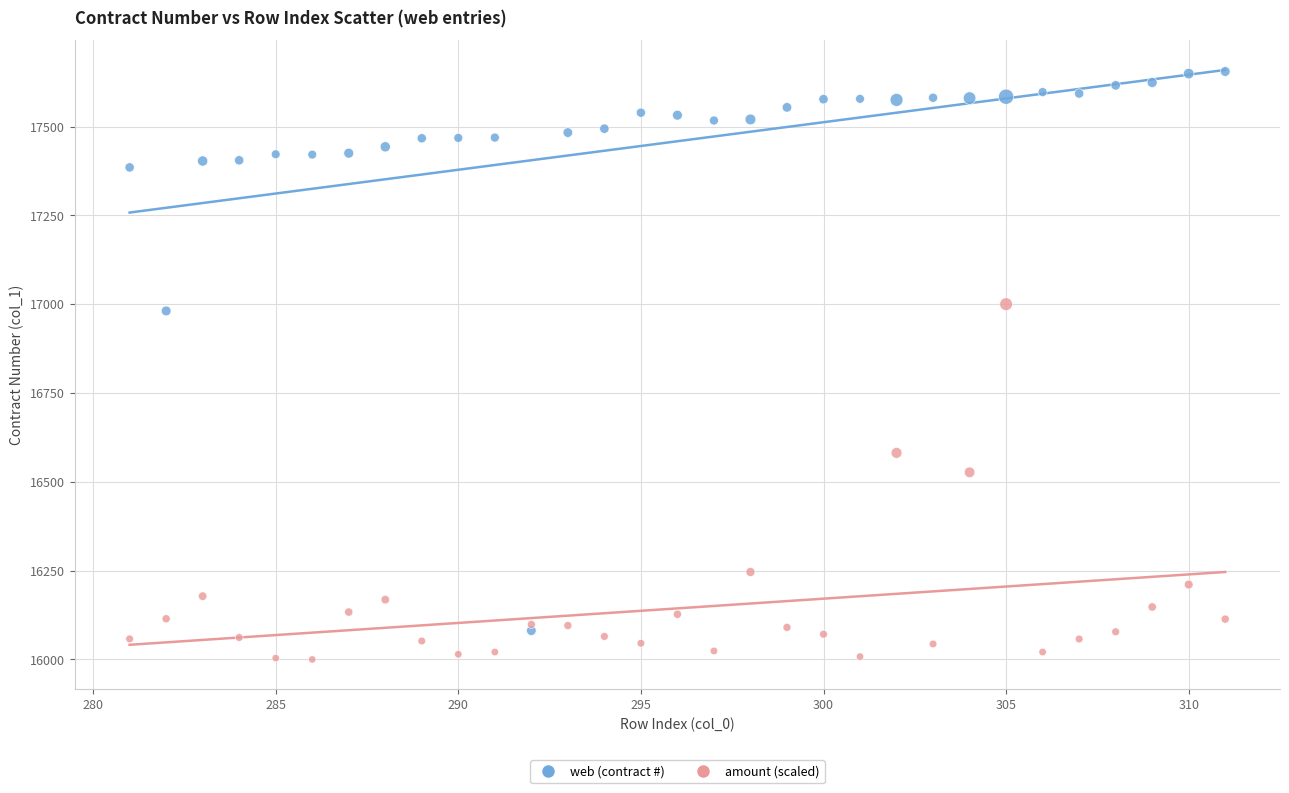

Across all series, what Y value is closest to 16827?

16981.0